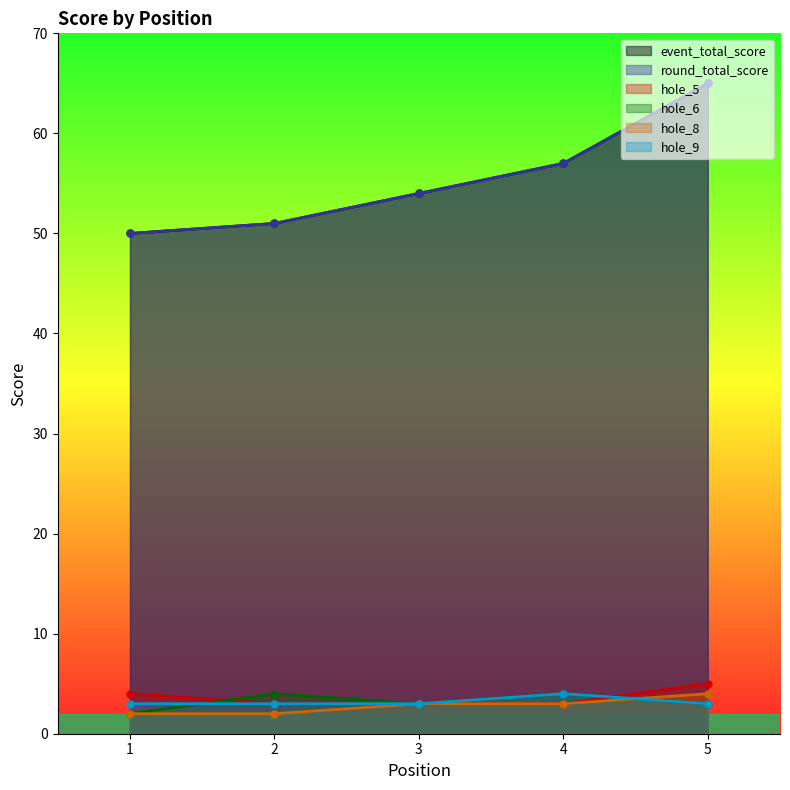

Where is the first local maximum for hole_9?

4